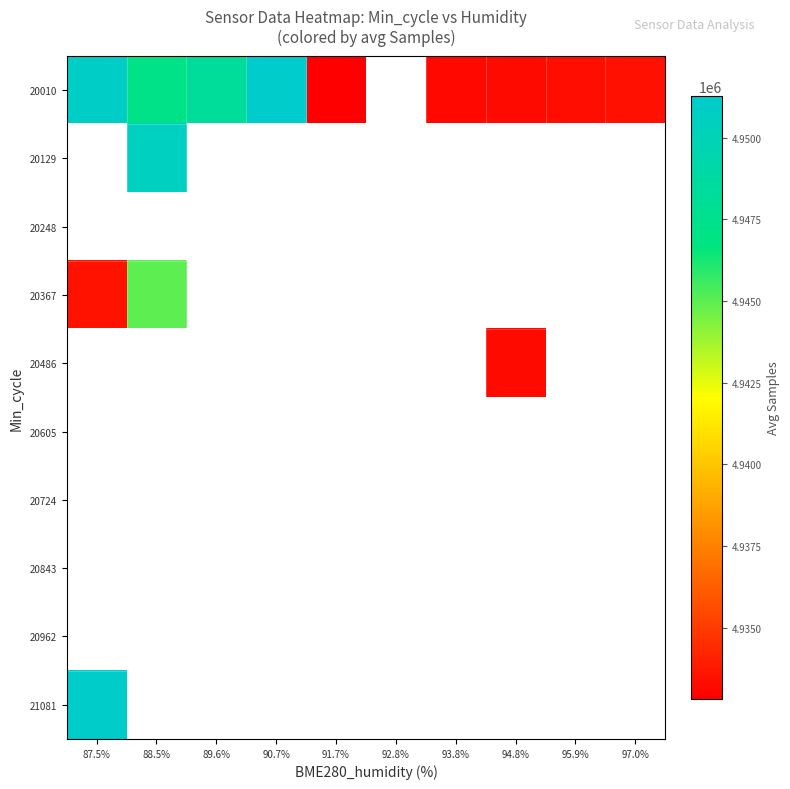

Between 95.9% and 92.8%, which is larger?

92.8%